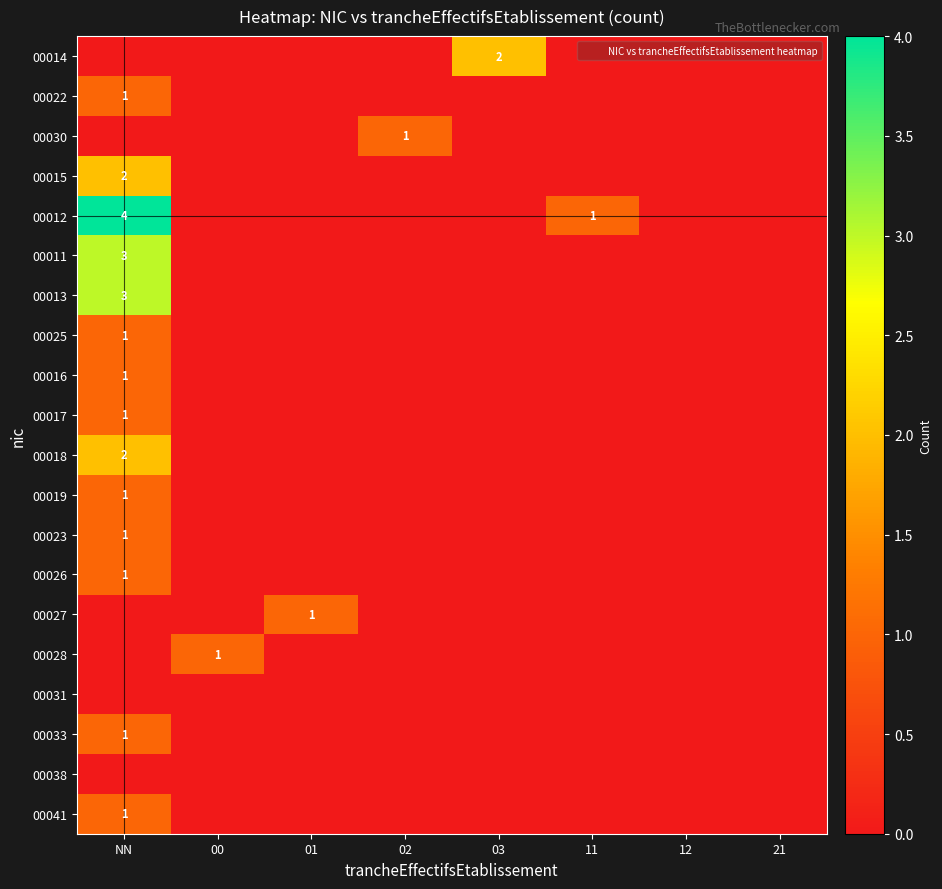

The value of 00012 at NN is 1. True or false?

False